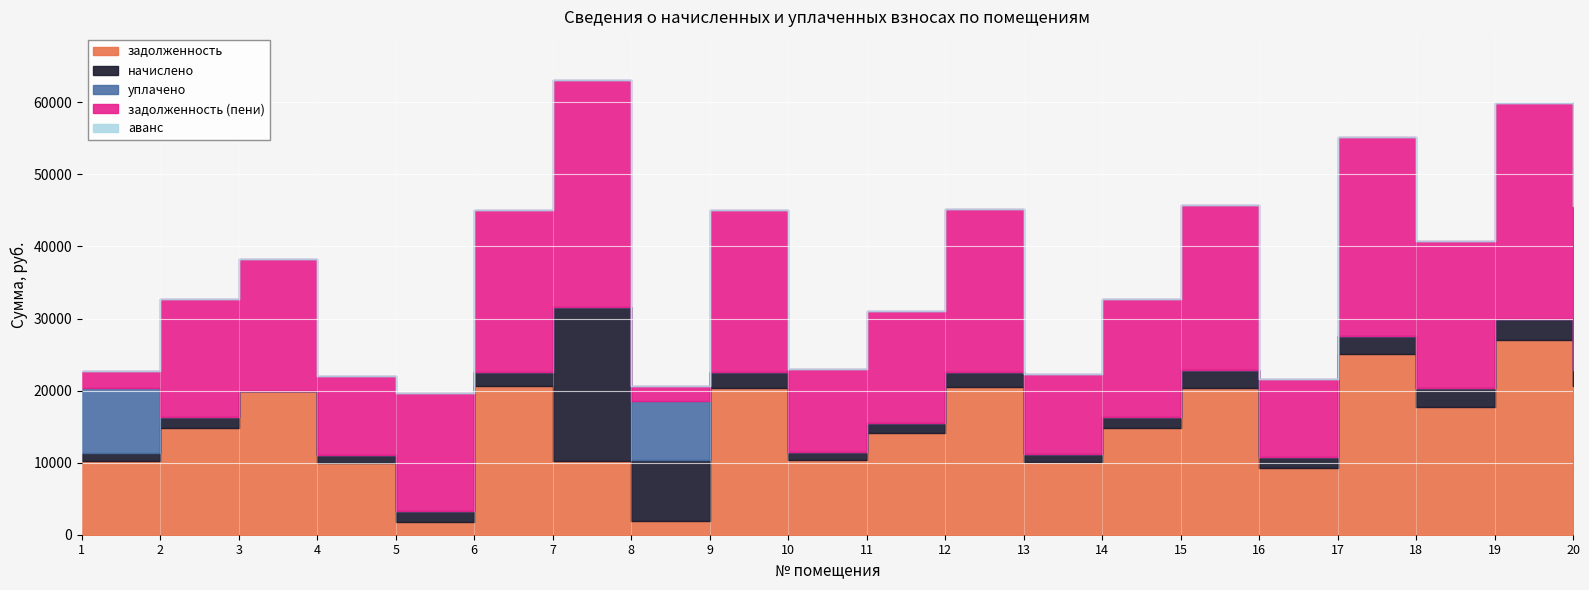

What is the maximum value shown in the chart?

31579.7